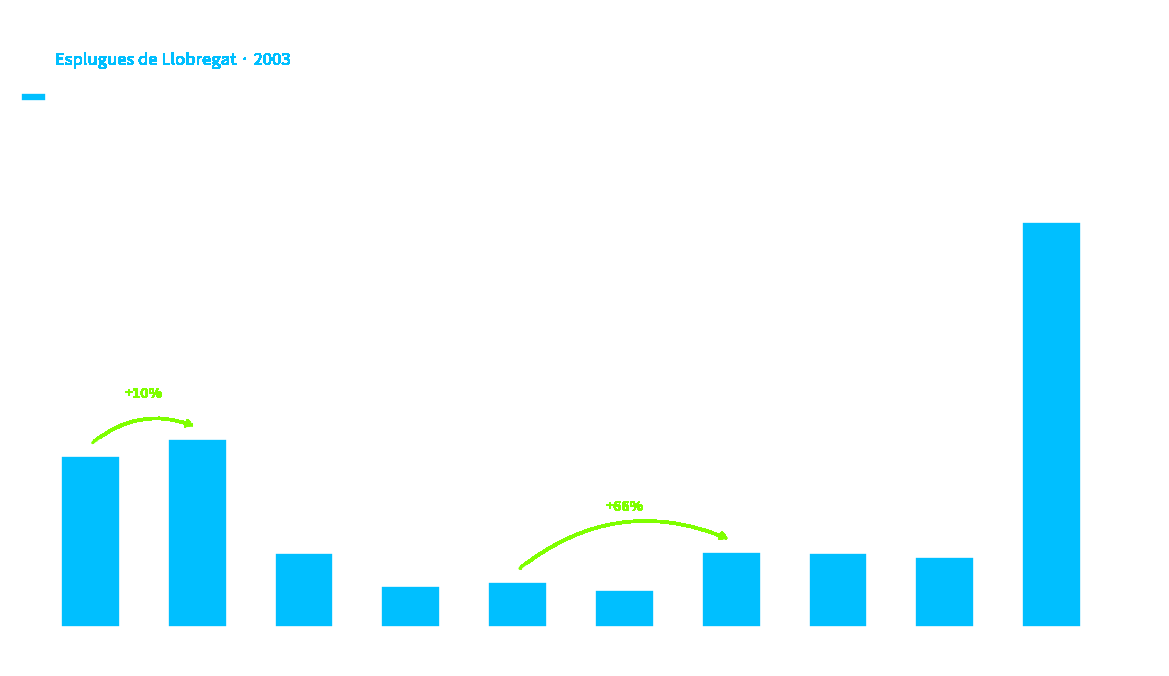

What is the change in value from District II to District V?

-372